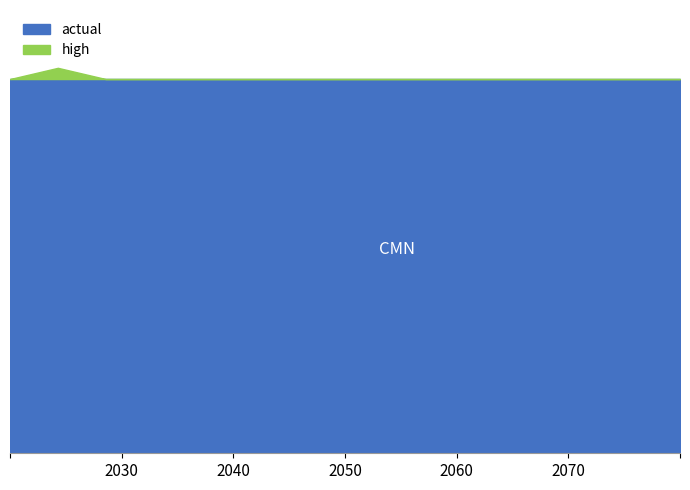

At how many categories does at least one series exceed 0?

15